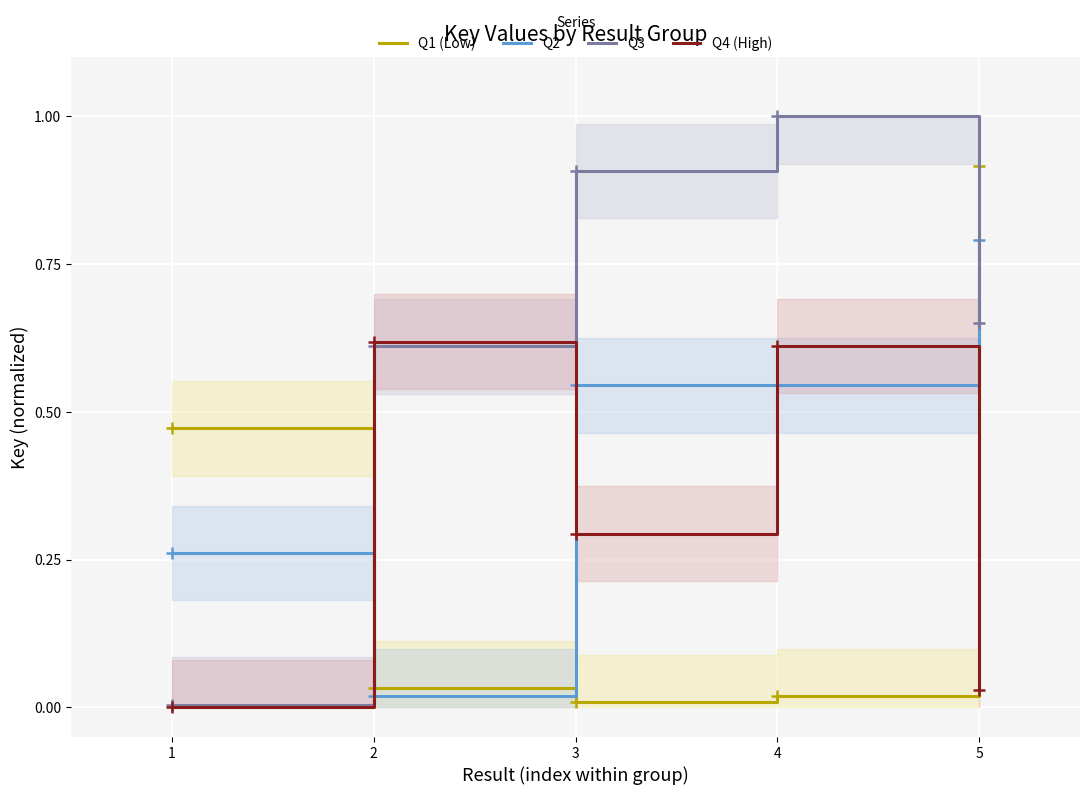

True or false: Q3 has a value of 0.9 at 3.

True